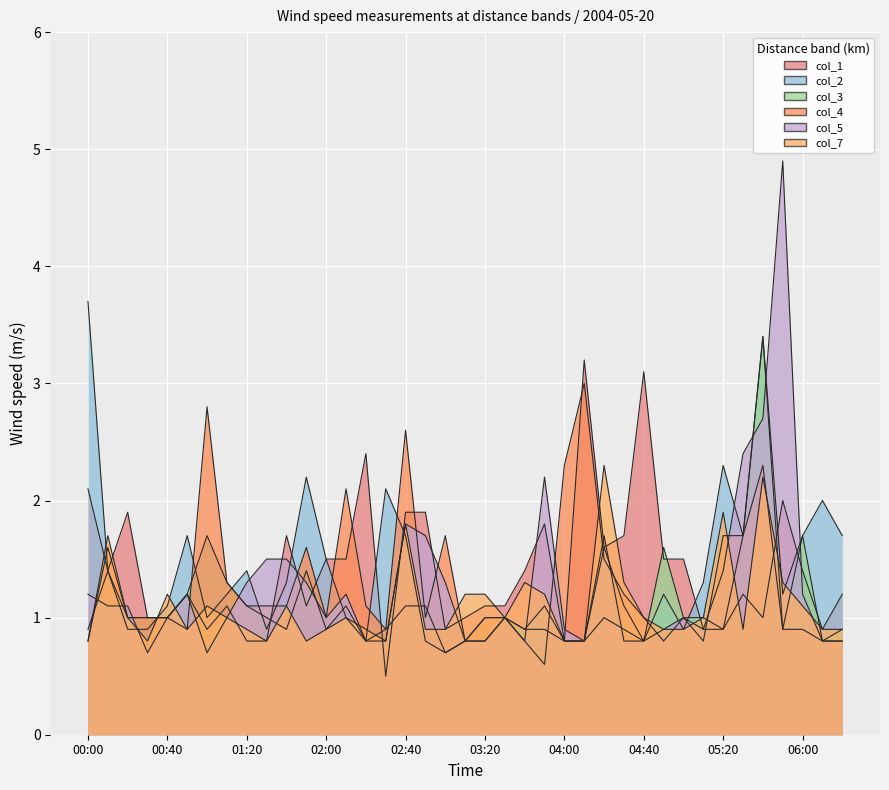

How many values in the col_4 series exceed 1?

18